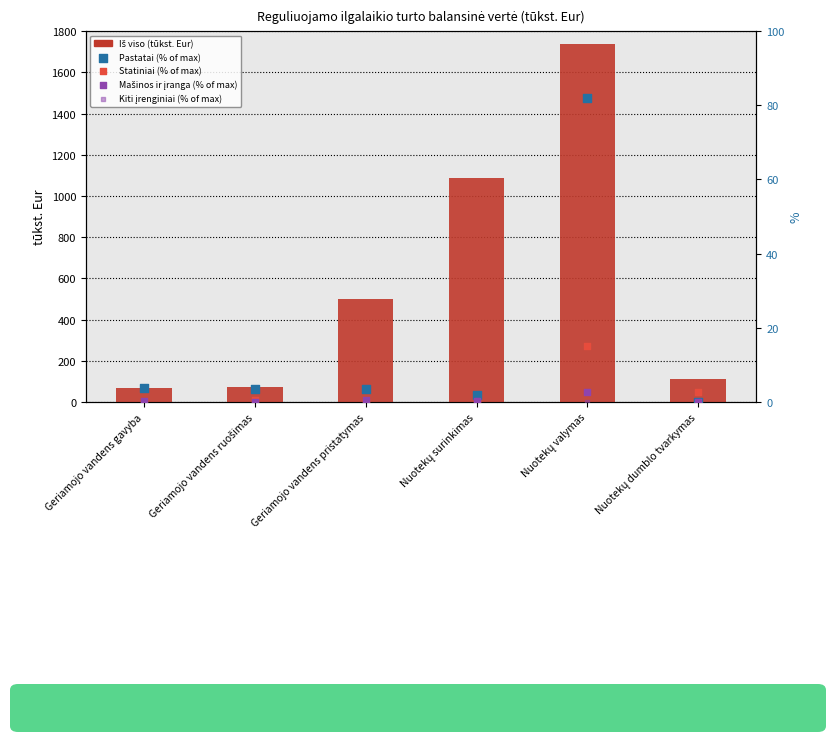

Is the value of Statiniai (% of max) at Geriamojo vandens pristatymas greater than the value of Pastatai (% of max) at Nuotekų surinkimas?

No